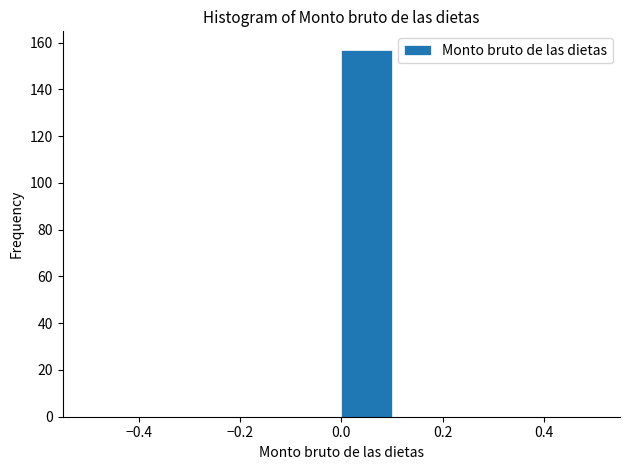

Reading left to right, transcribe this chart: for each bar, give the range it covers on the x-axis and its height. The values are not printed on the chart, so give them approximately, as read against the axis.

-0.5 to -0.4: 0
-0.4 to -0.3: 0
-0.3 to -0.2: 0
-0.2 to -0.1: 0
-0.1 to 0.0: 0
0.0 to 0.1: 158
0.1 to 0.2: 0
0.2 to 0.3: 0
0.3 to 0.4: 0
0.4 to 0.5: 0